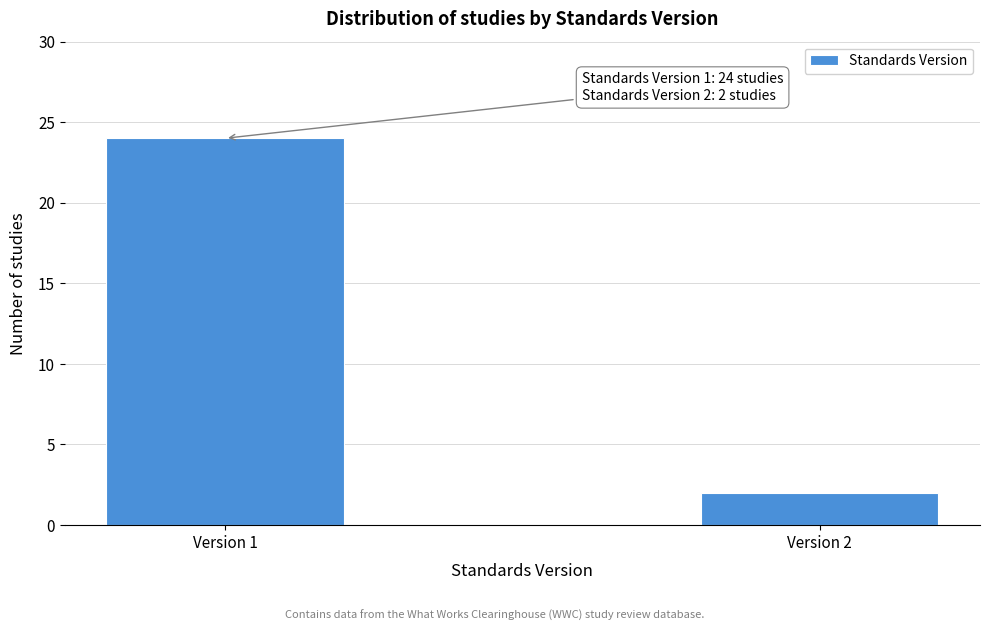

Reading left to right, what are all the values shown in this chart?

Version 1=24	Version 2=2